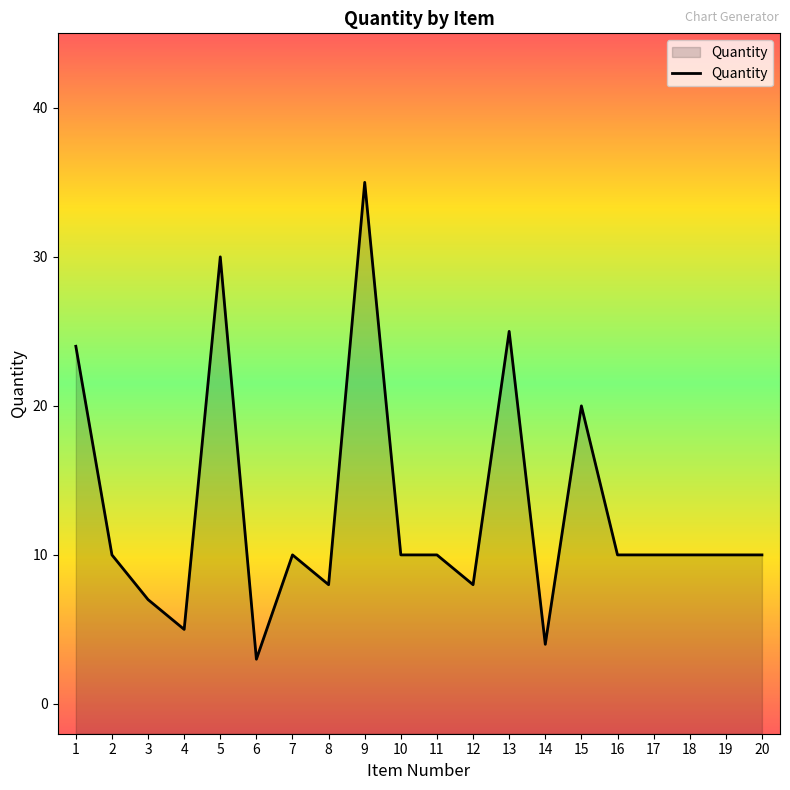

What is the value of the 6th point from the left?

3